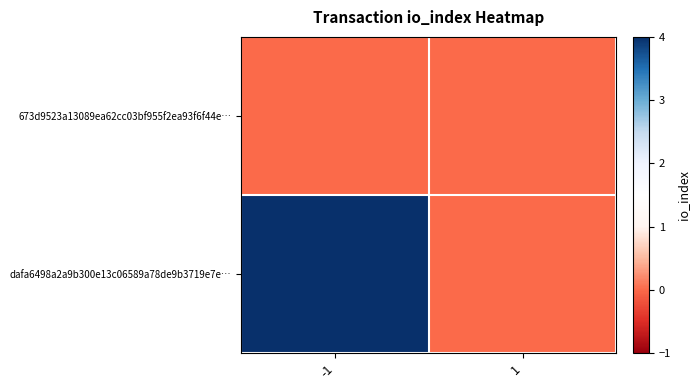

At which category does the chart reach its peak across all series?

-1